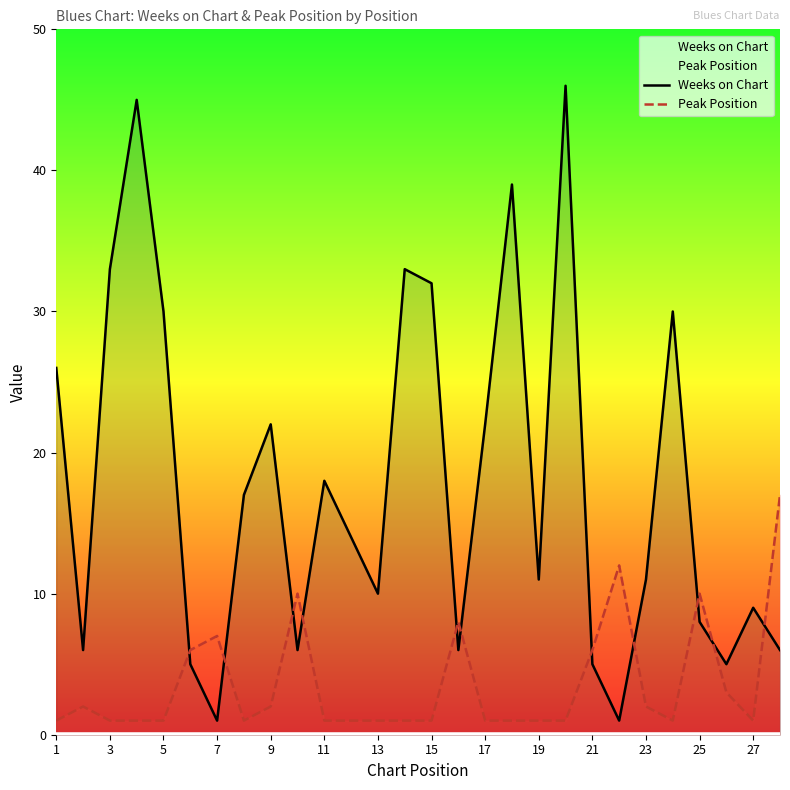

What is the maximum value shown in the chart?

46